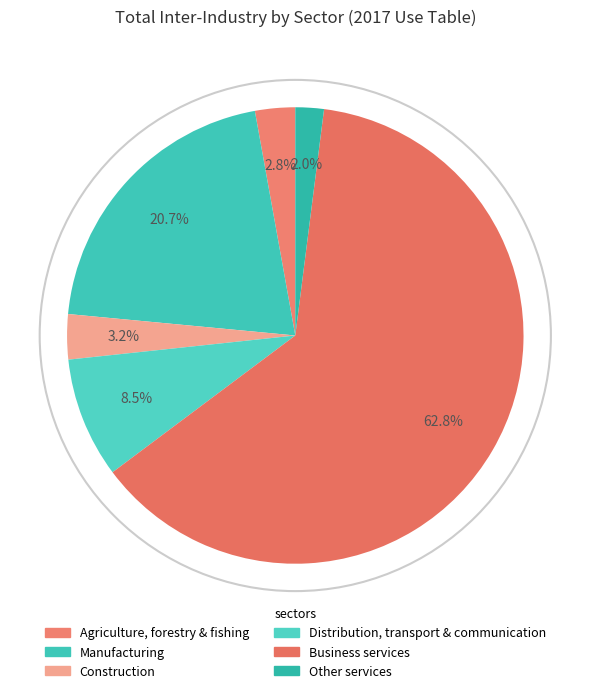

What percentage is the Manufacturing slice, to the nearest percent?

21%